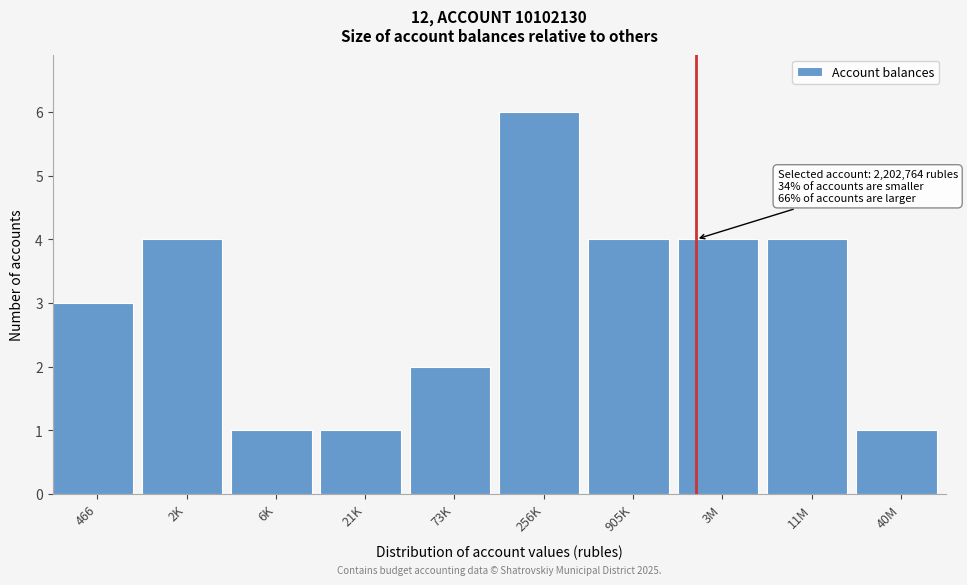

Reading left to right, transcribe all the data shown in this chart.

3	4	1	1	2	6	4	4	4	1